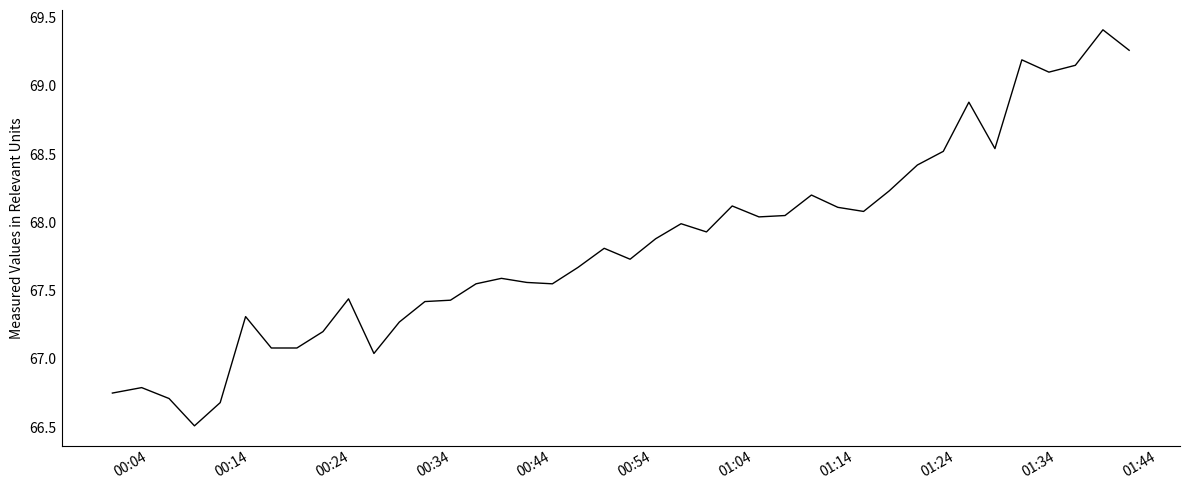

What is the minimum value shown in the chart?

66.5